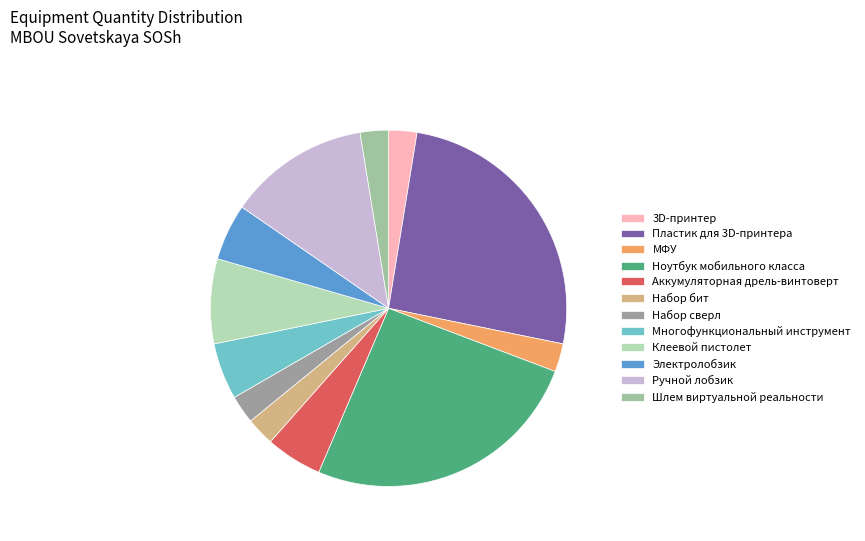

Approximately how many times larger is the value at Набор сверл compared to Электролобзик?

0.5